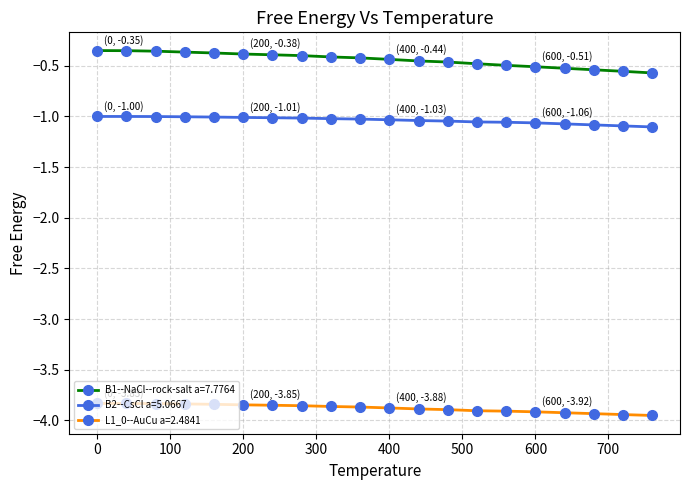

True or false: L1_0--AuCu a=2.4841 and B1--NaCl--rock-salt a=7.7764 cross at least once.

False